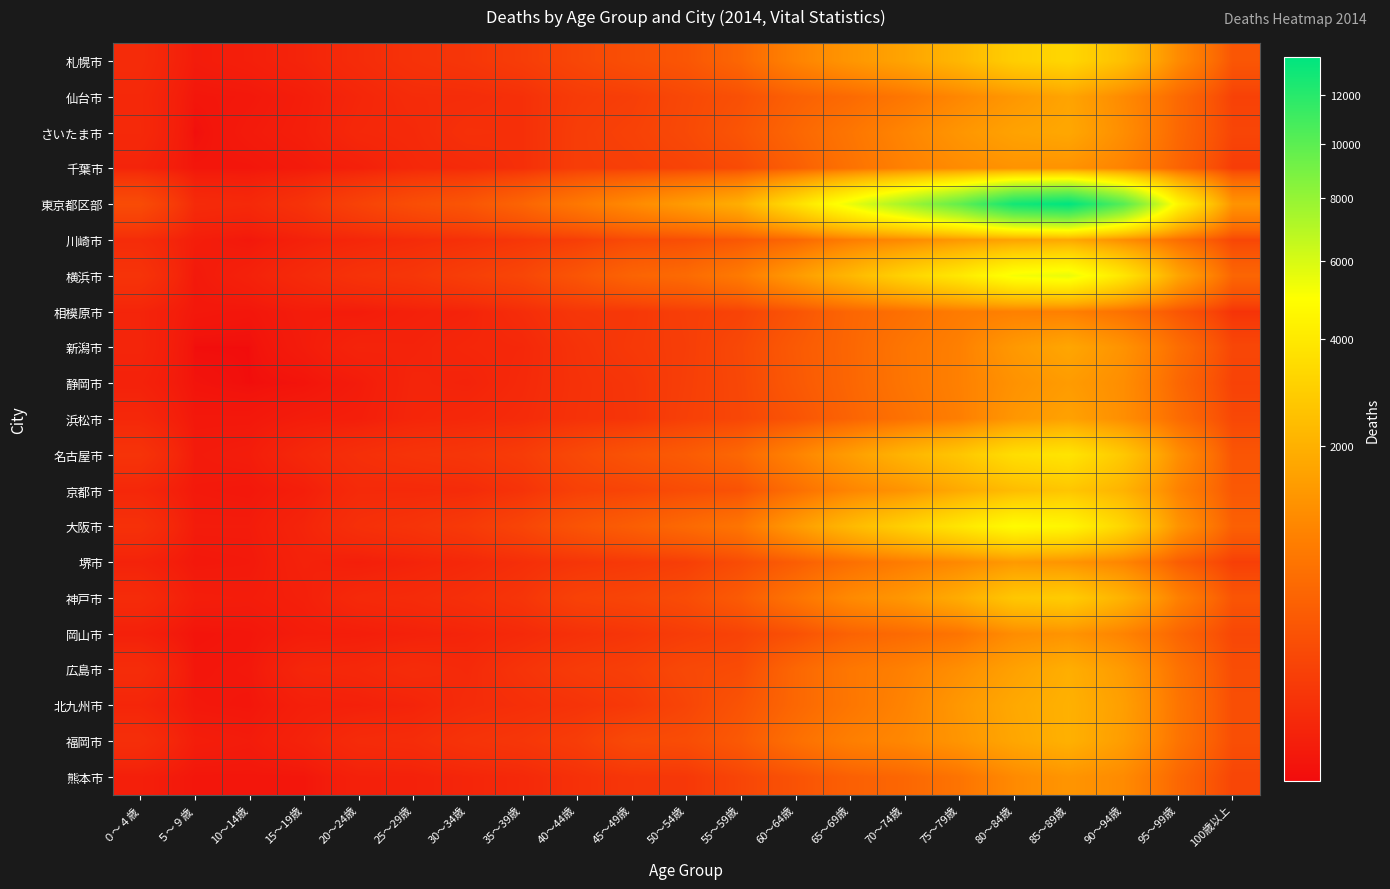

Between 80～84歳 and 45～49歳, which is larger?

80～84歳